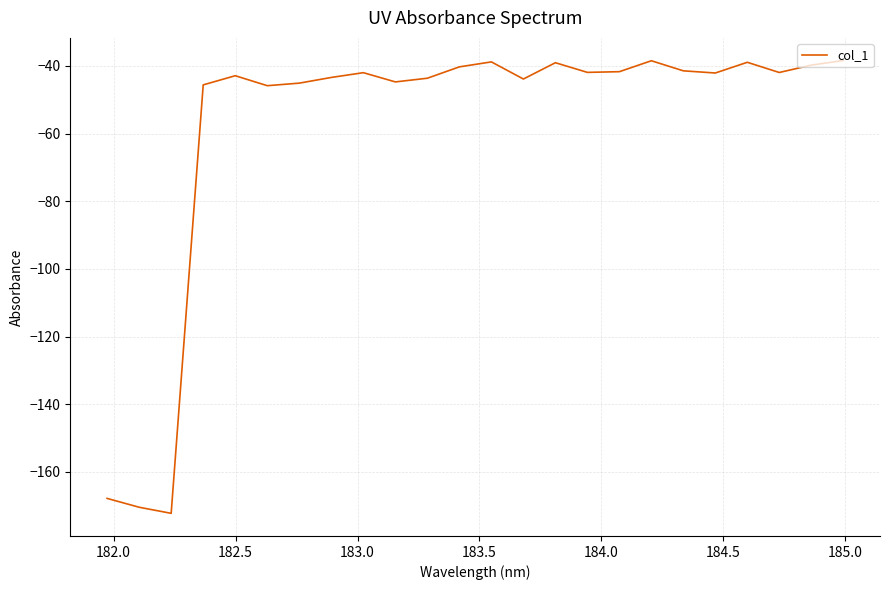

What is the greatest value displayed?

-38.4